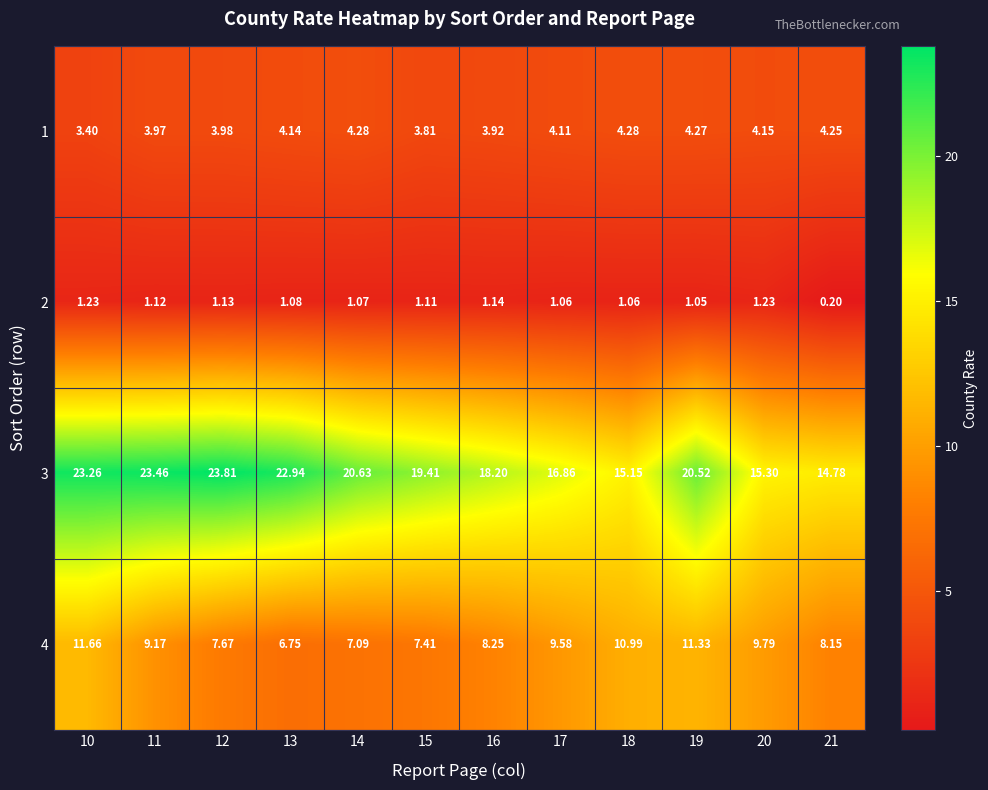

Between 20 and 21, which is larger?

21